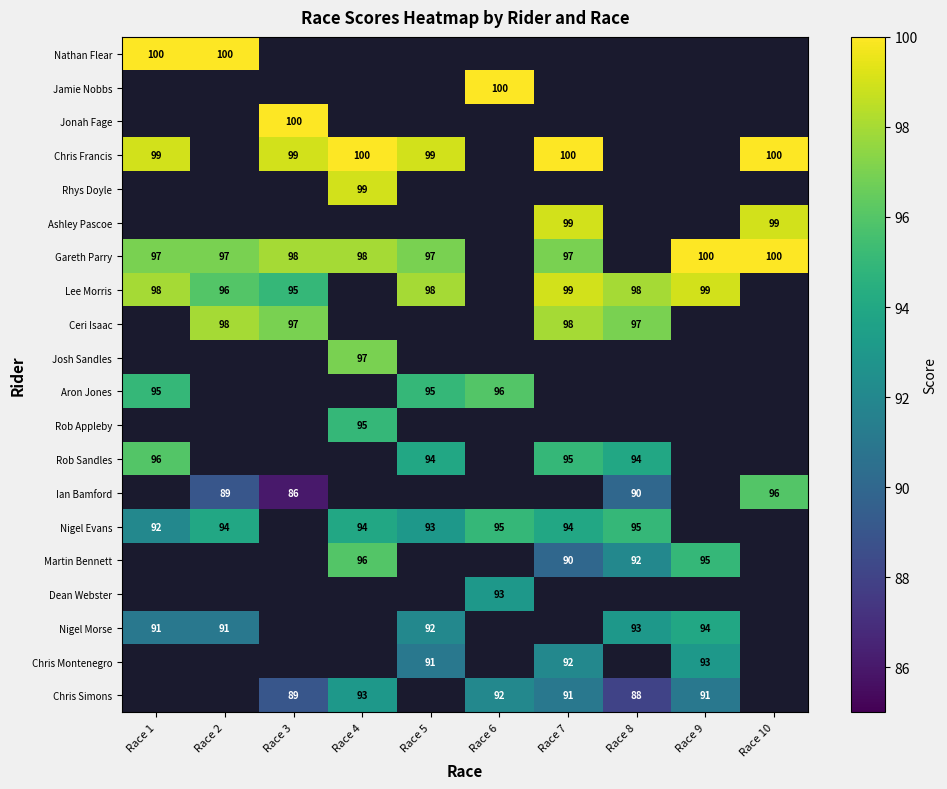

The Gareth Parry series shows 27 at Race 2. True or false?

False